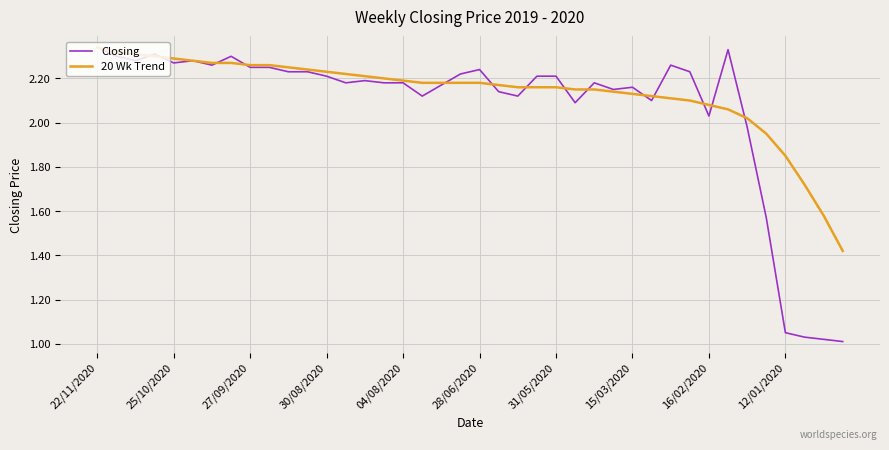

Which series has the largest range (max minus min)?

Closing